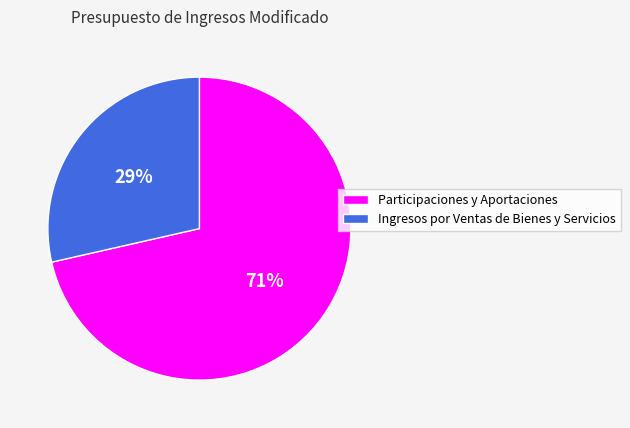

Is it true that Ingresos por Ventas de Bienes y Servicios is 39% of the pie?

False